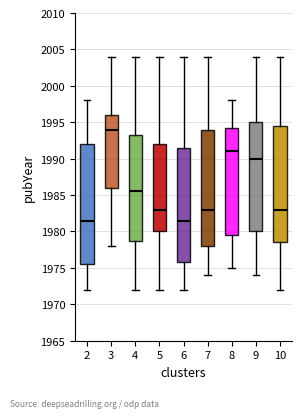

Where is the upper edge of the box at x = 3 on the y-axis? The values are not printed on the chart, so give them approximately, as read against the axis.

1996.0